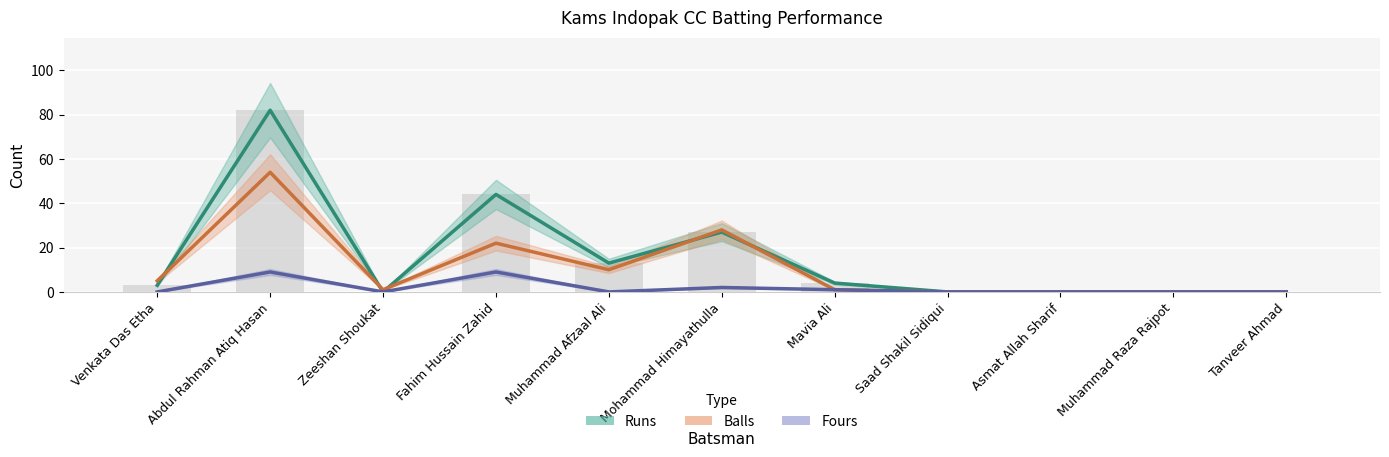

Does the chart contain stacked bars?

No